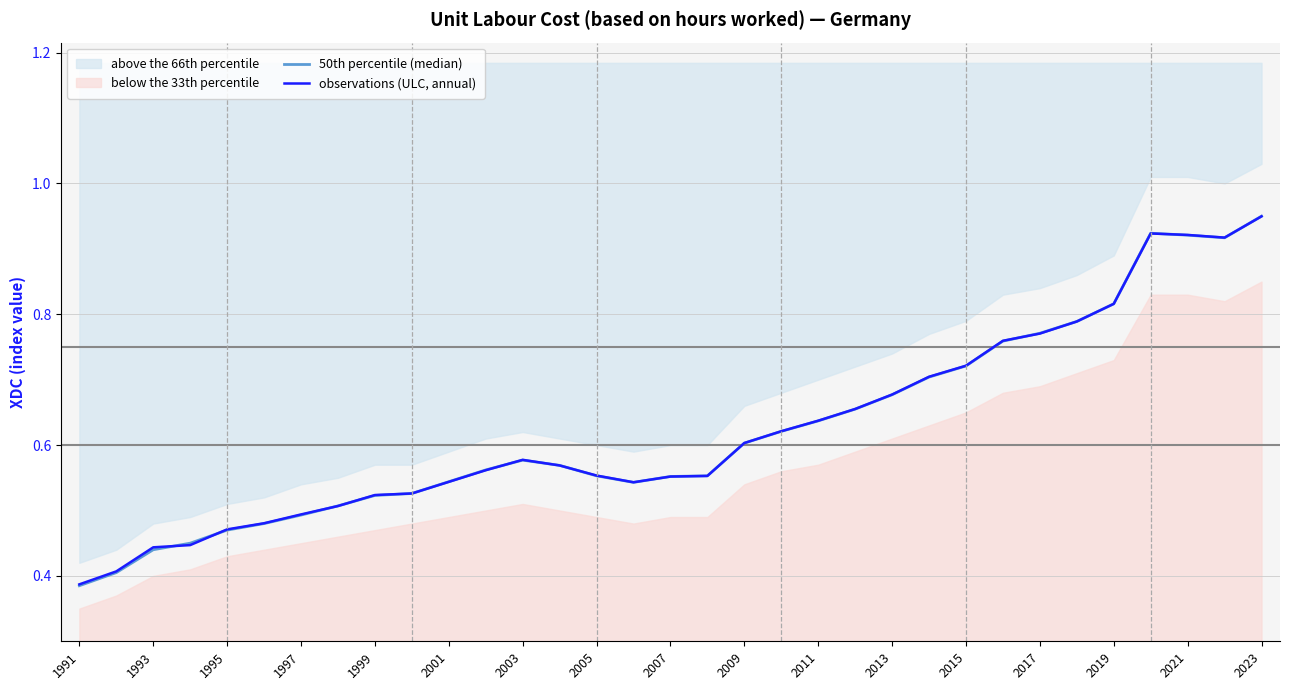

At 29, list the series in order from smallest to largest.

observations (ULC, annual), 50th percentile (median)